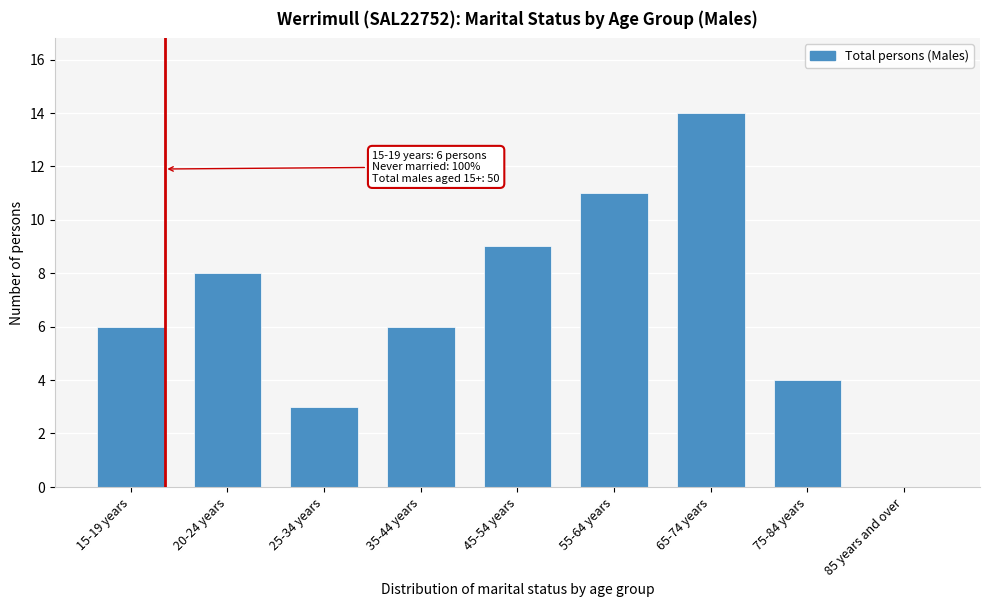

Reading left to right, transcribe all the data shown in this chart.

15-19 years=6	20-24 years=8	25-34 years=3	35-44 years=6	45-54 years=9	55-64 years=11	65-74 years=14	75-84 years=4	85 years and over=0